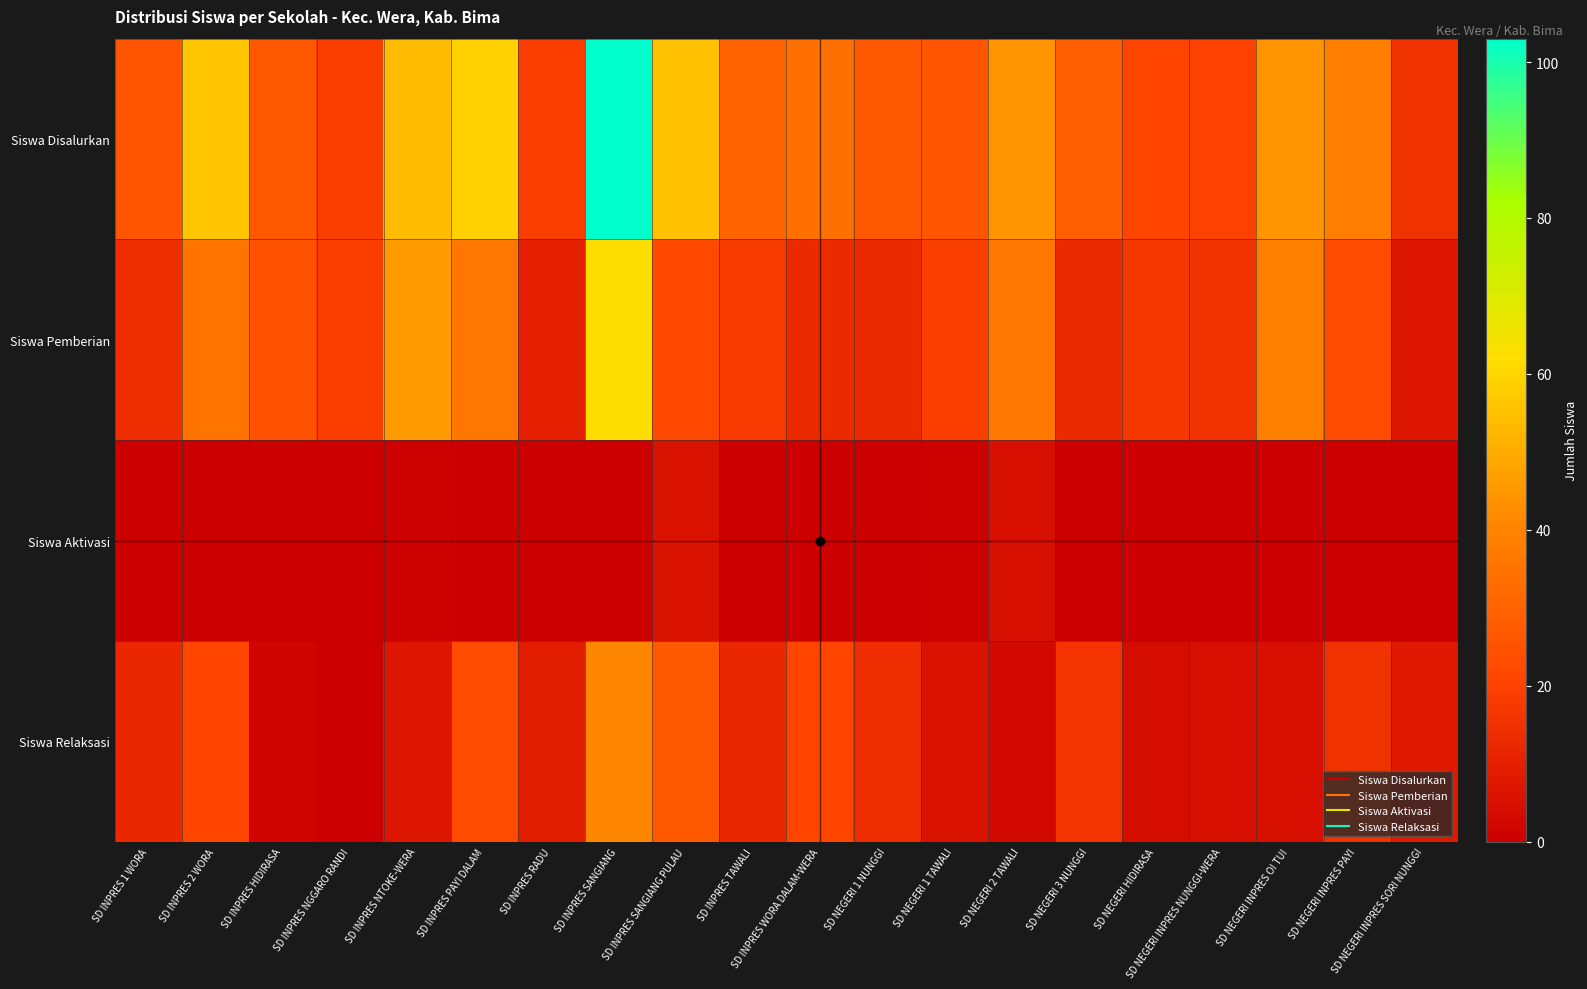

At SD INPRES WORA DALAM-WERA, list the series in order from largest to smallest.

Siswa Disalurkan, Siswa Relaksasi, Siswa Pemberian, Siswa Aktivasi